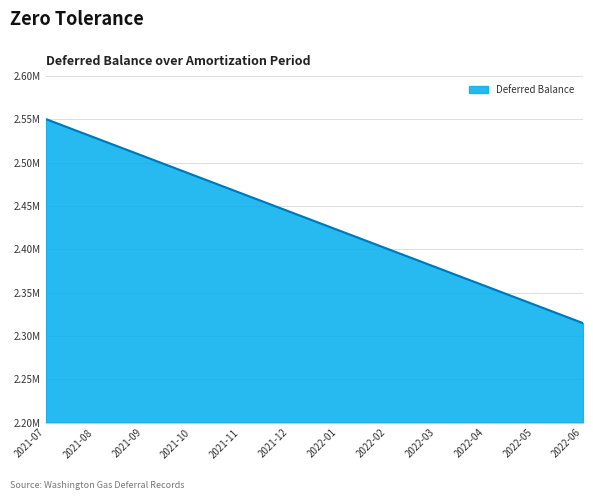

What is the label of the 6th point from the right?

2022-01